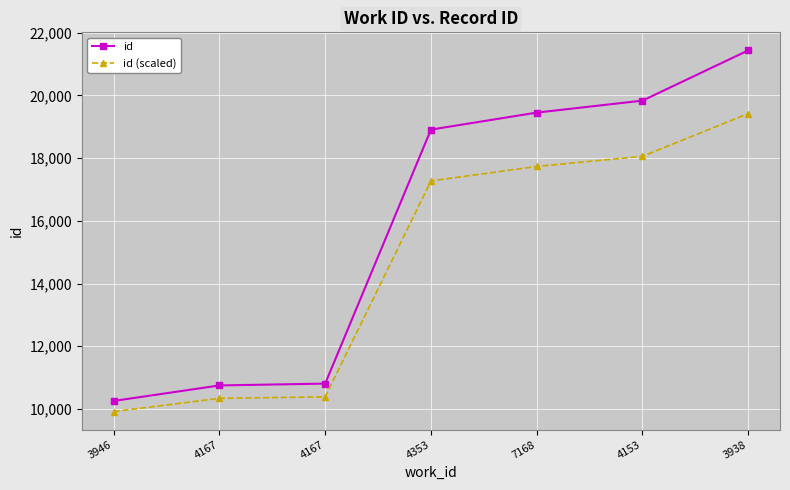

How many lines are shown in the chart?

2